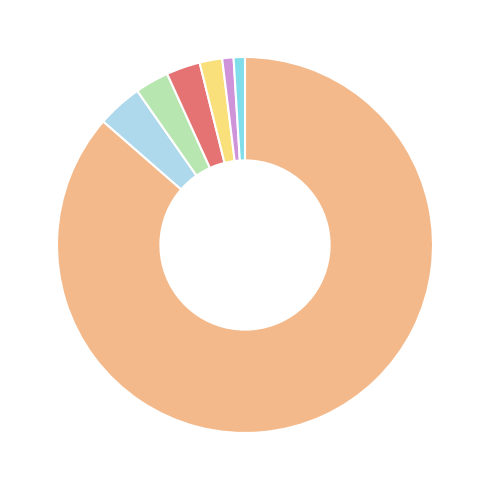

Does any single category account for the majority?

Yes